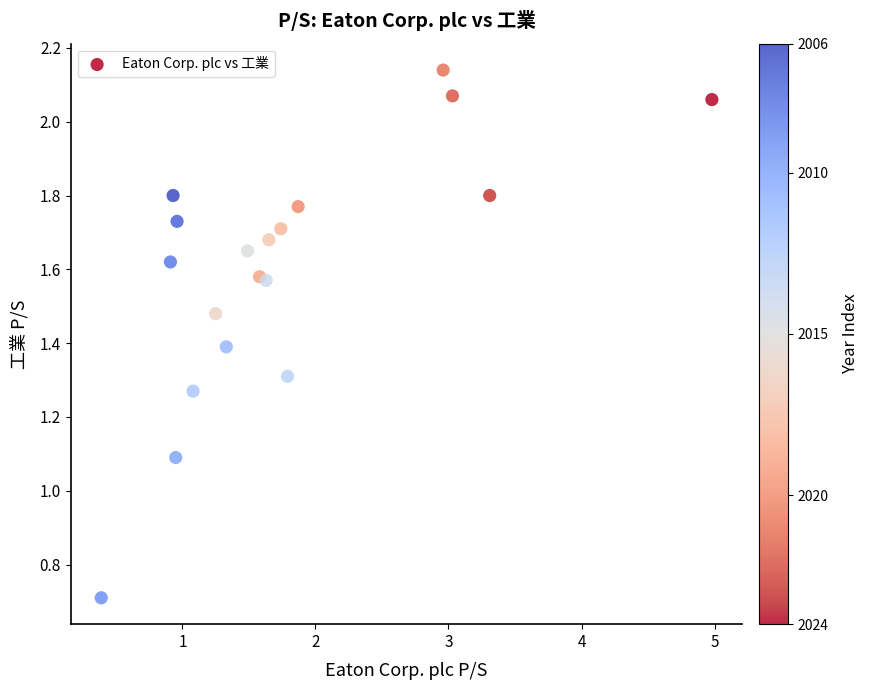

What Y value in the scatter plot is closest to 1?

1.1